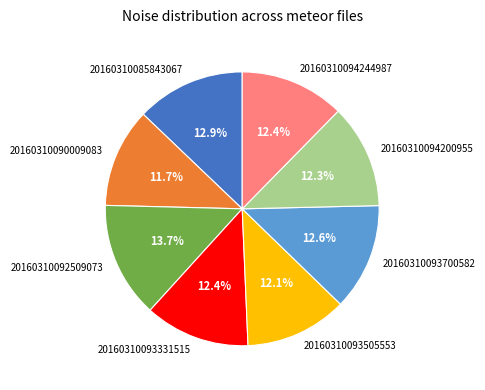

How many segments does this pie chart have?

8